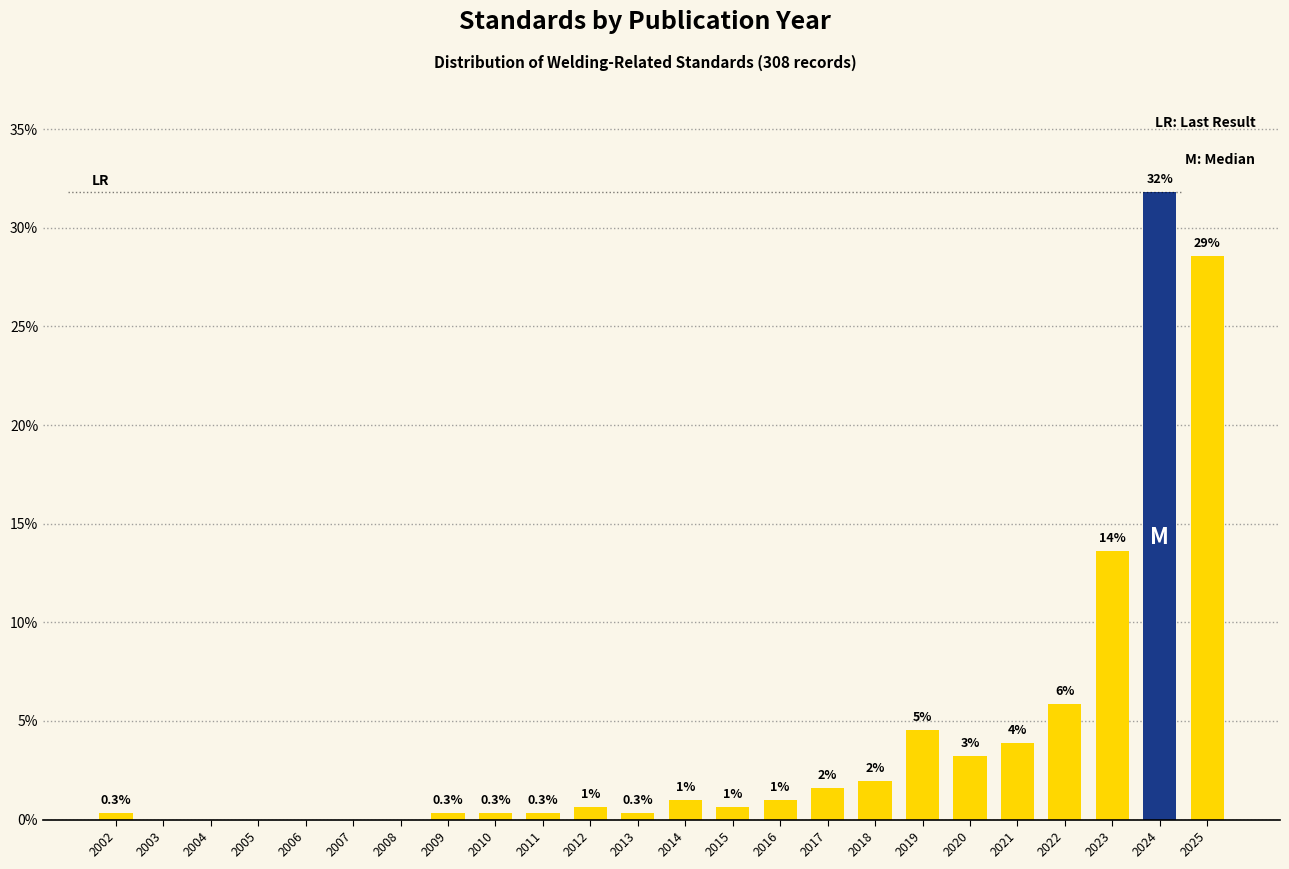

At which category does the chart reach its peak across all series?

2024